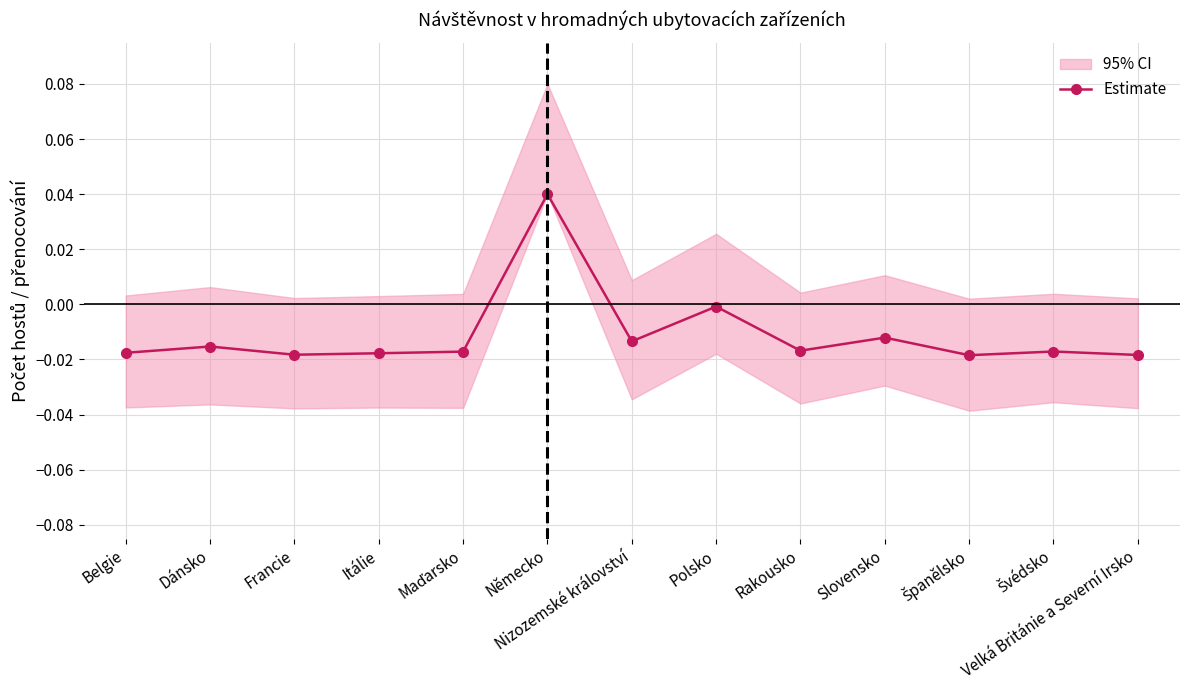

At which category does the data reach its first local valley?

Francie